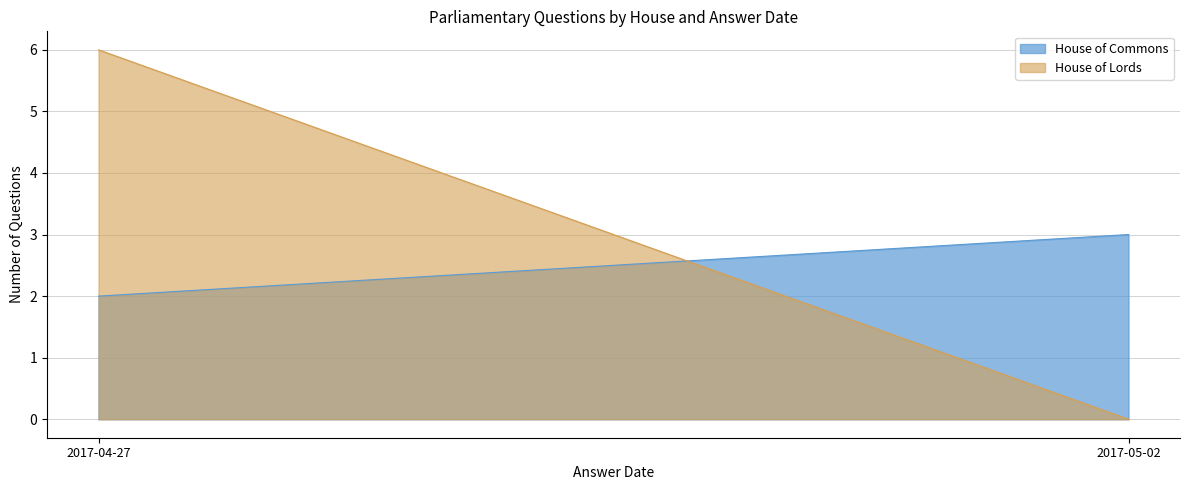

Rank the series by their maximum value, from lowest to highest.

House of Commons, House of Lords